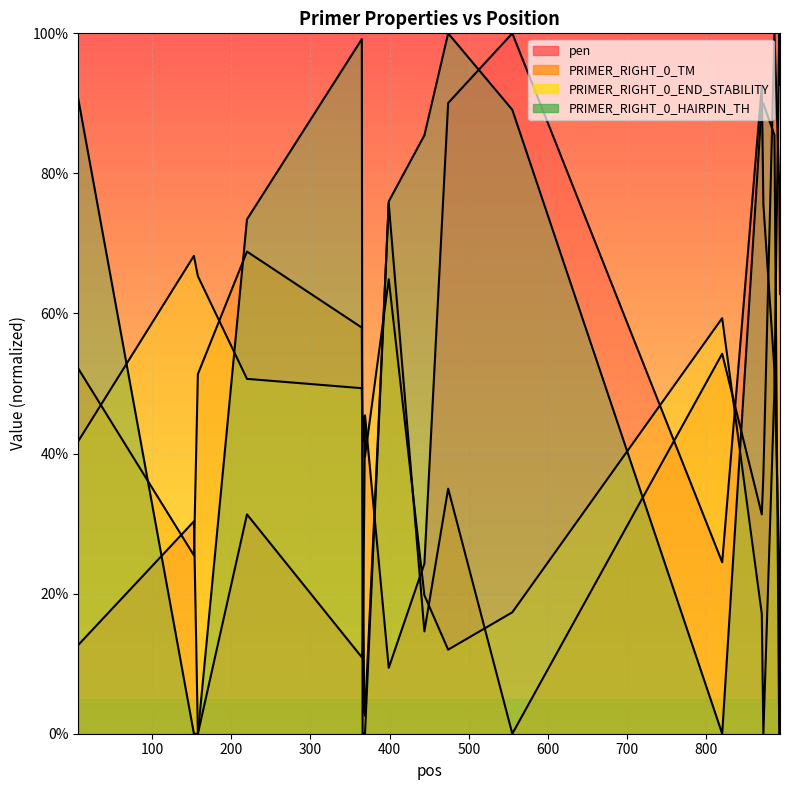

Where does the pen series first go above 24?

153